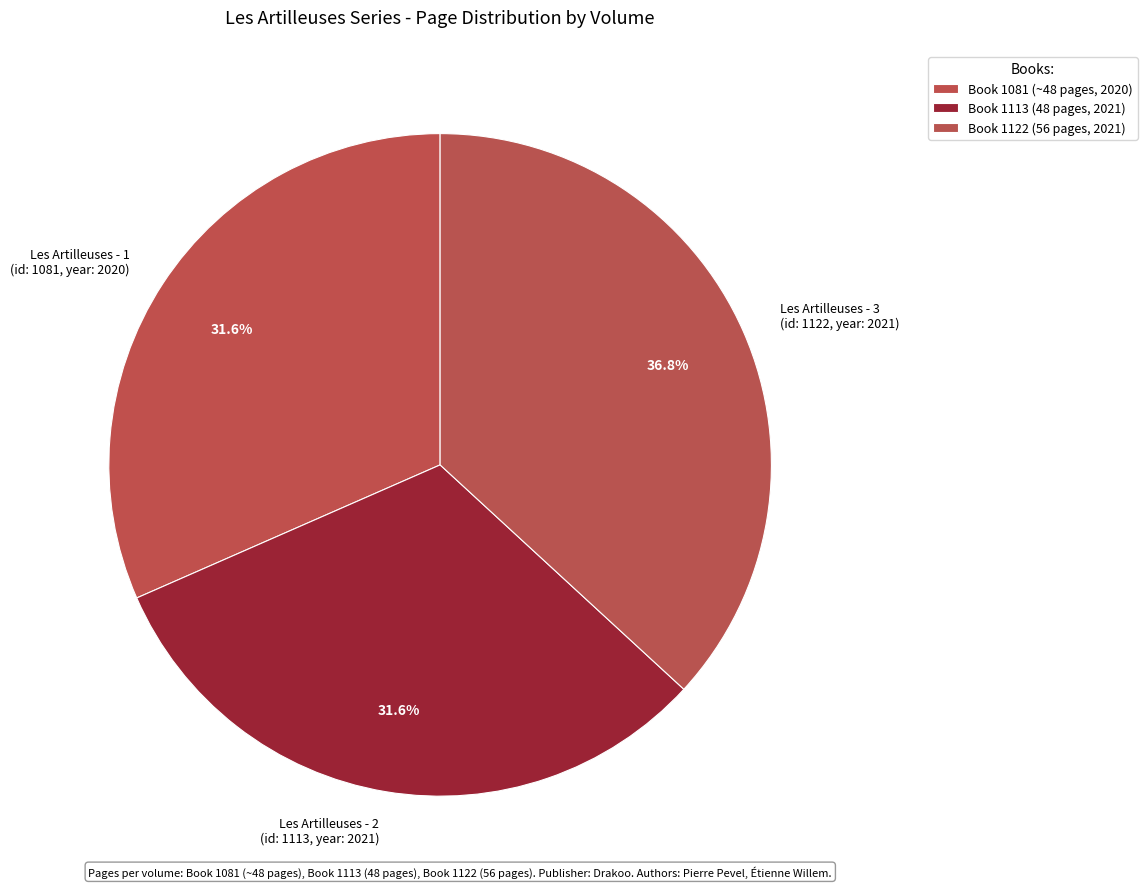

Approximately how many times larger is the value at Les Artilleuses - 2 (id: 1113, year: 2021) compared to Les Artilleuses - 3 (id: 1122, year: 2021)?

0.9